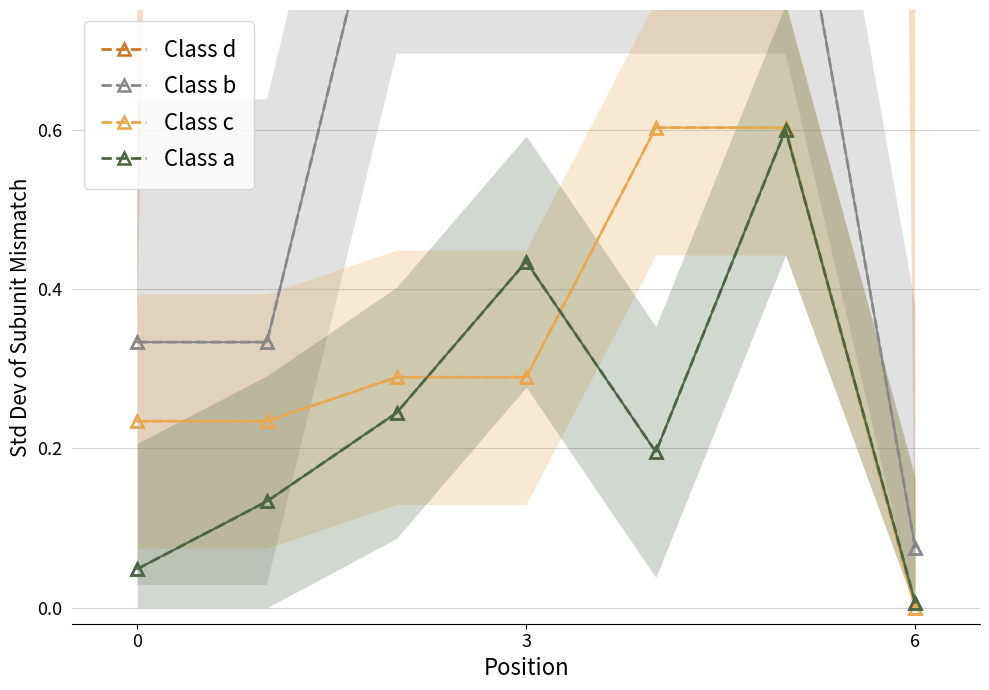

How many categories are shown in the chart?

7